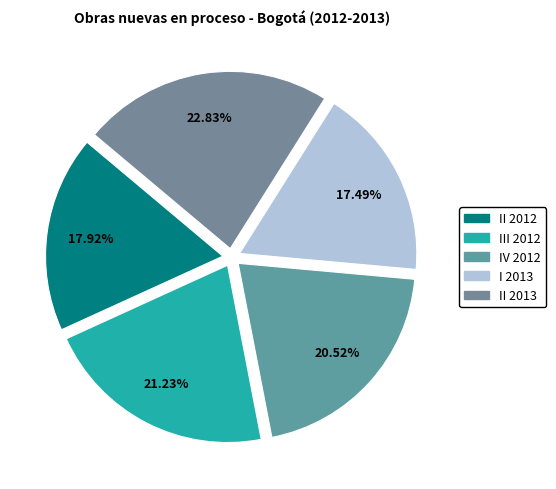

Is there any slice that represents more than half of the pie?

No